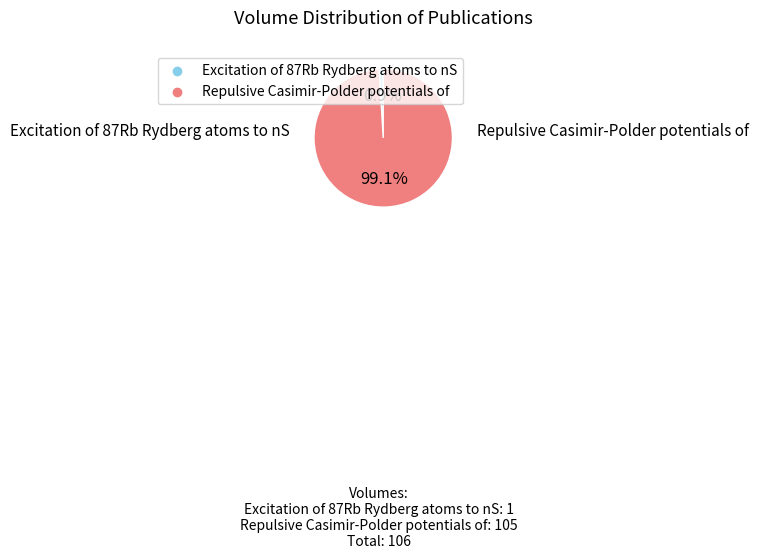

Does Excitation of 87Rb Rydberg atoms to nS account for over 50% of the chart?

No